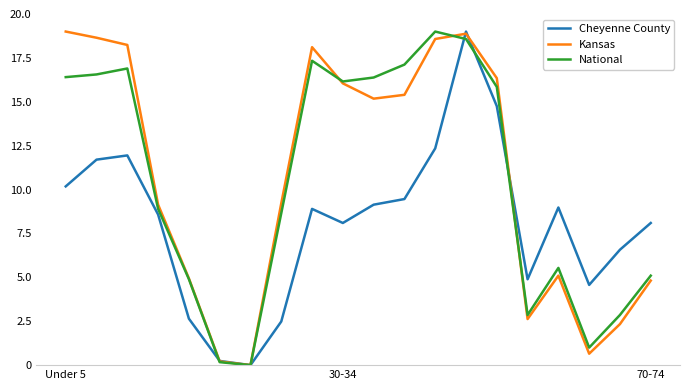

What is the maximum value shown in the chart?

19.0